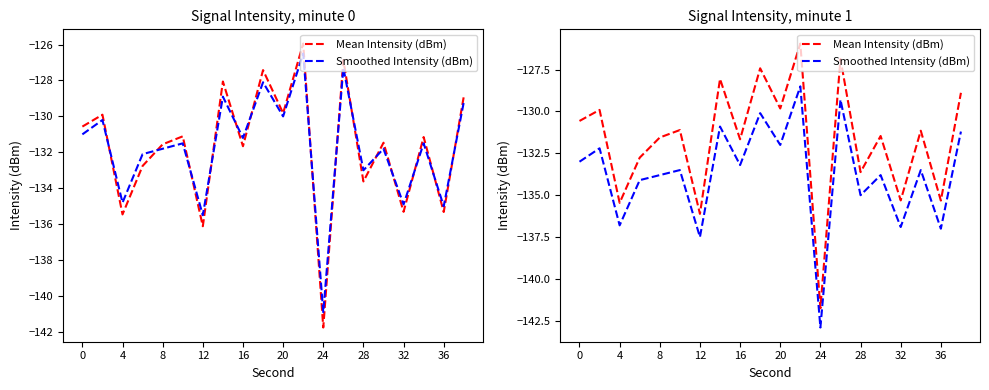

Rank the series at 12 from highest to lowest value.

Mean Intensity (dBm), Smoothed Intensity (dBm)